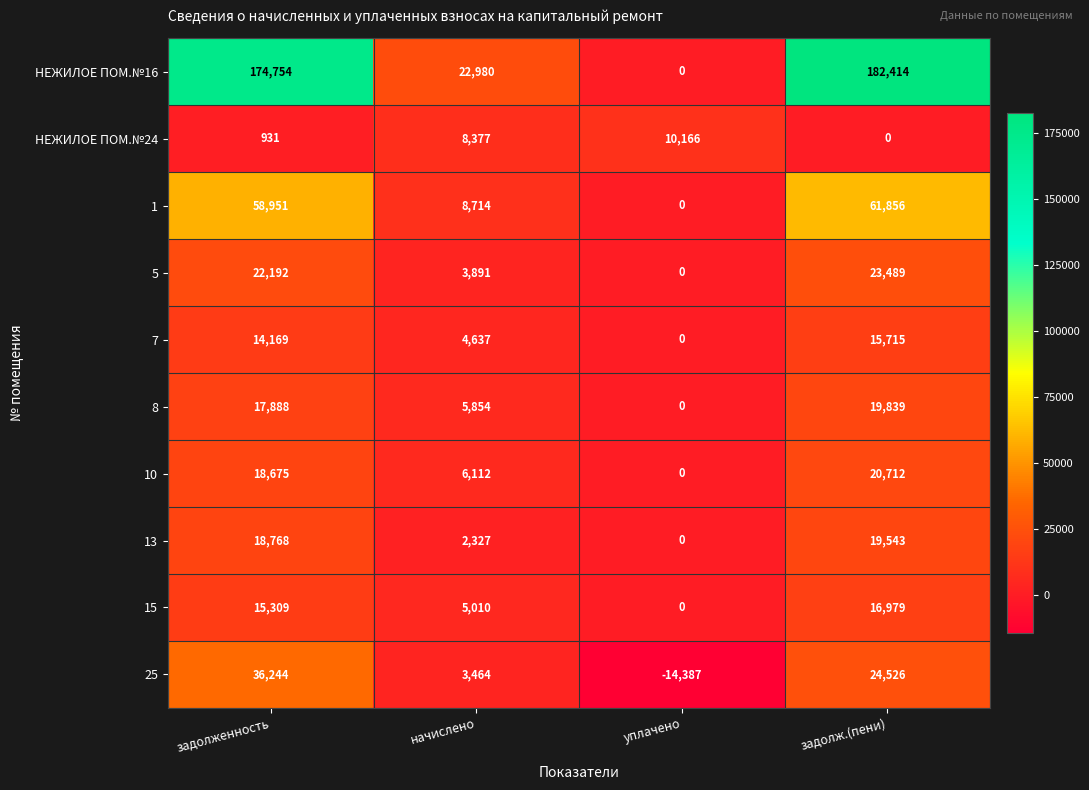

True or false: 1 has a value of 14851 at начислено.

False